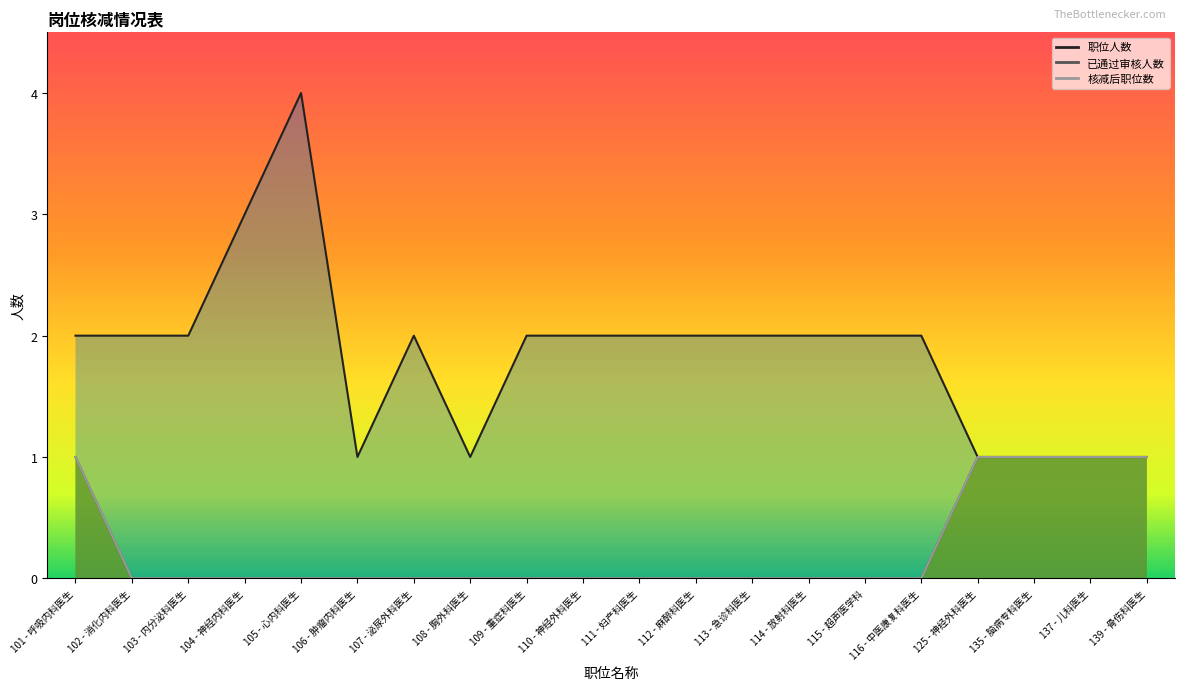

Rank the categories by 职位人数 value from lowest to highest.

106 - 肿瘤内科医生, 108 - 胸外科医生, 125 - 神经外科医生, 135 - 脑病专科医生, 137 - 儿科医生, 139 - 骨伤科医生, 101 - 呼吸内科医生, 102 - 消化内科医生, 103 - 内分泌科医生, 107 - 泌尿外科医生, 109 - 重症科医生, 110 - 神经外科医生, 111 - 妇产科医生, 112 - 麻醉科医生, 113 - 急诊科医生, 114 - 放射科医生, 115 - 超声医学科, 116 - 中医康复科医生, 104 - 神经内科医生, 105 - 心内科医生